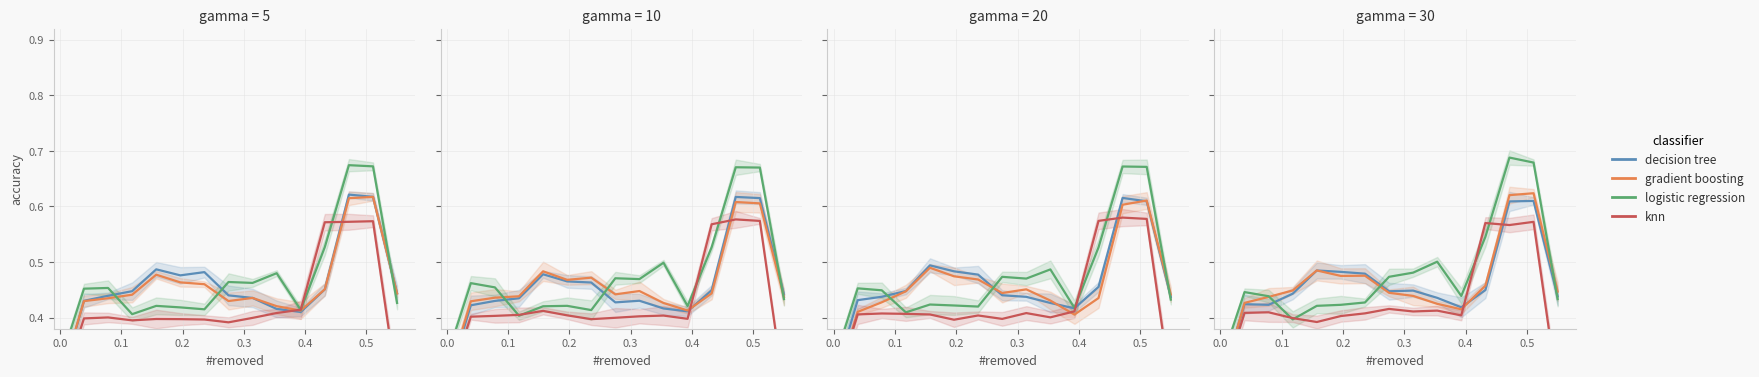

What is the label of the 11th point from the right?

0.4